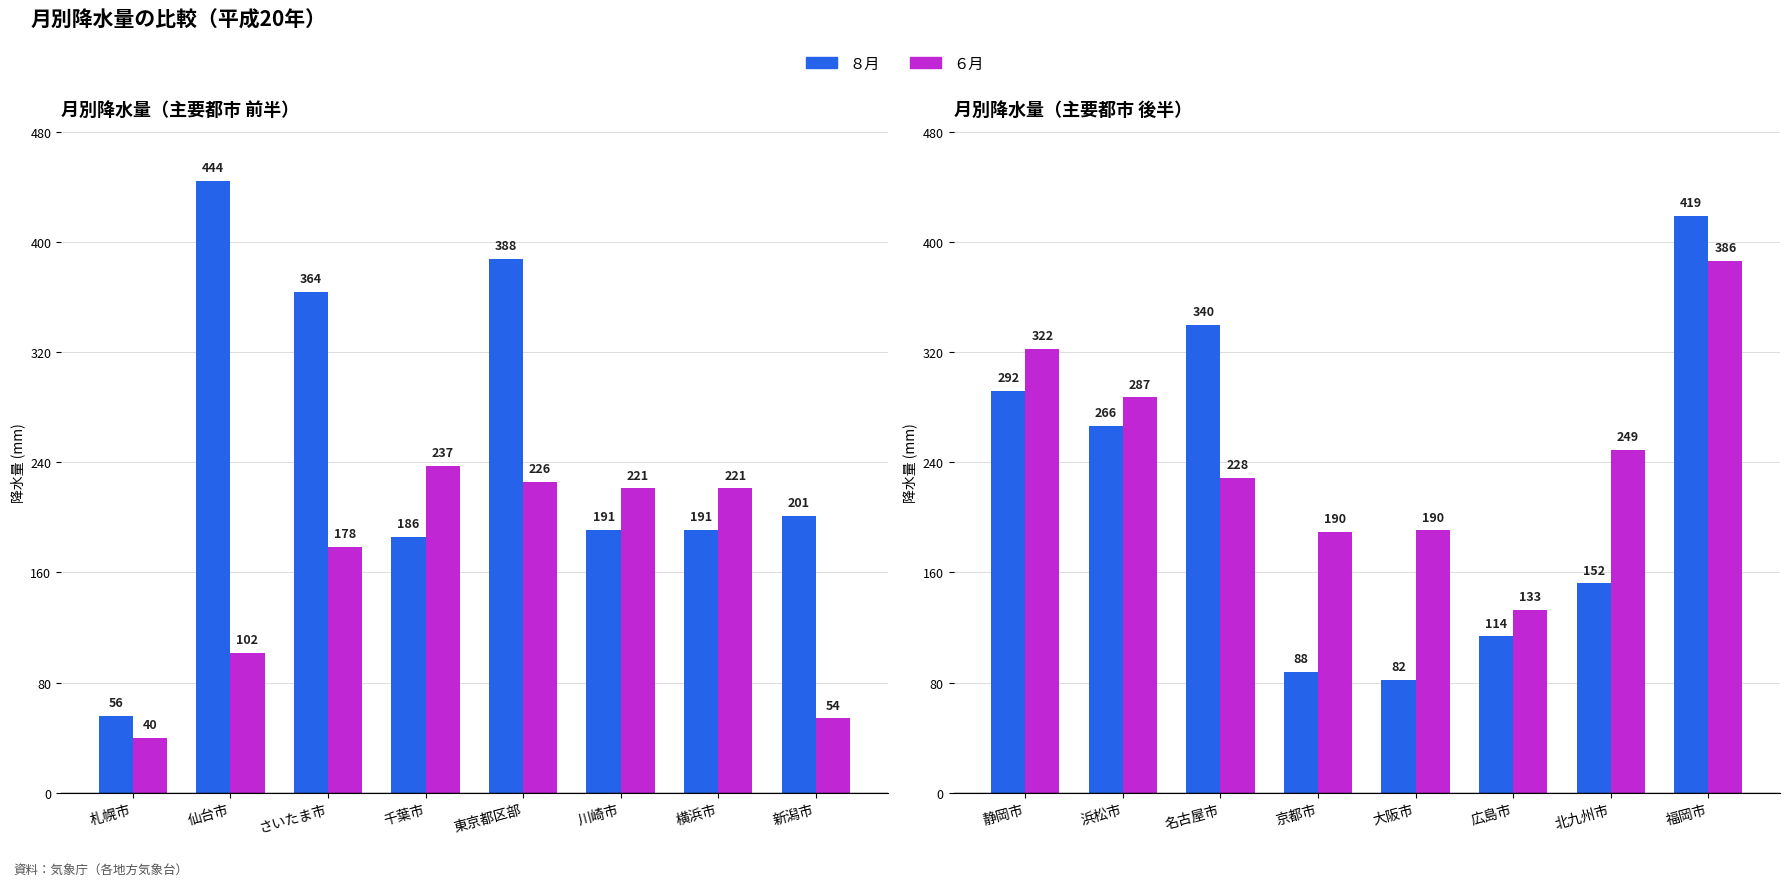

Which series has the largest range (max minus min)?

８月